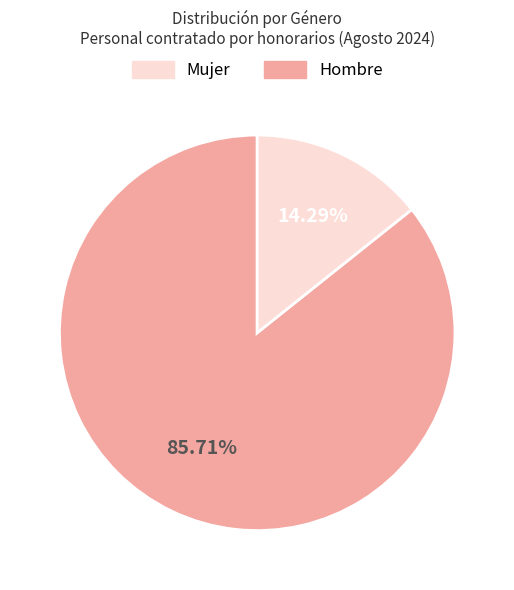

Does any single category account for the majority?

Yes